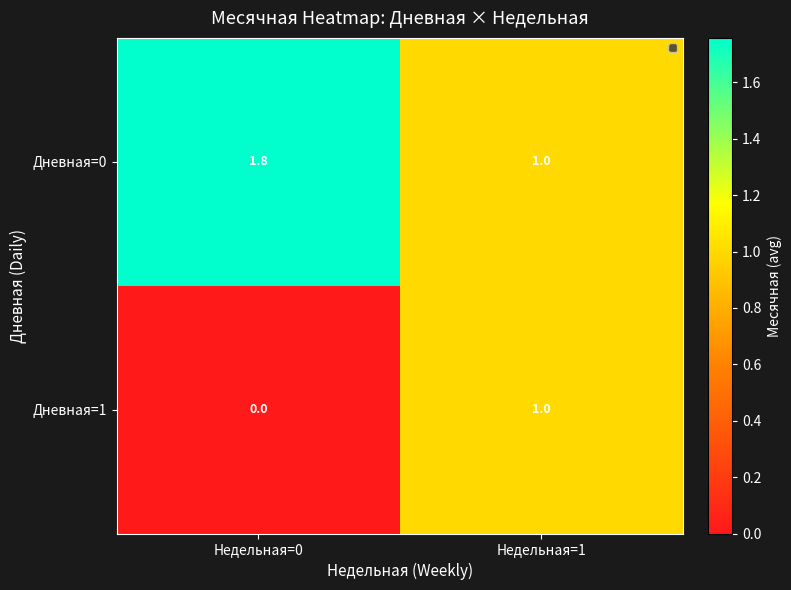

What is the maximum value shown in the chart?

1.8